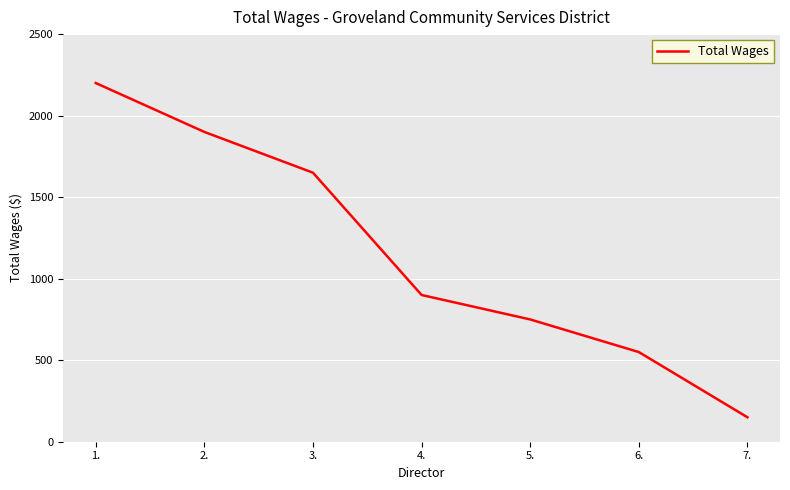

What is the sum of the values at 2. and 1.?

4100